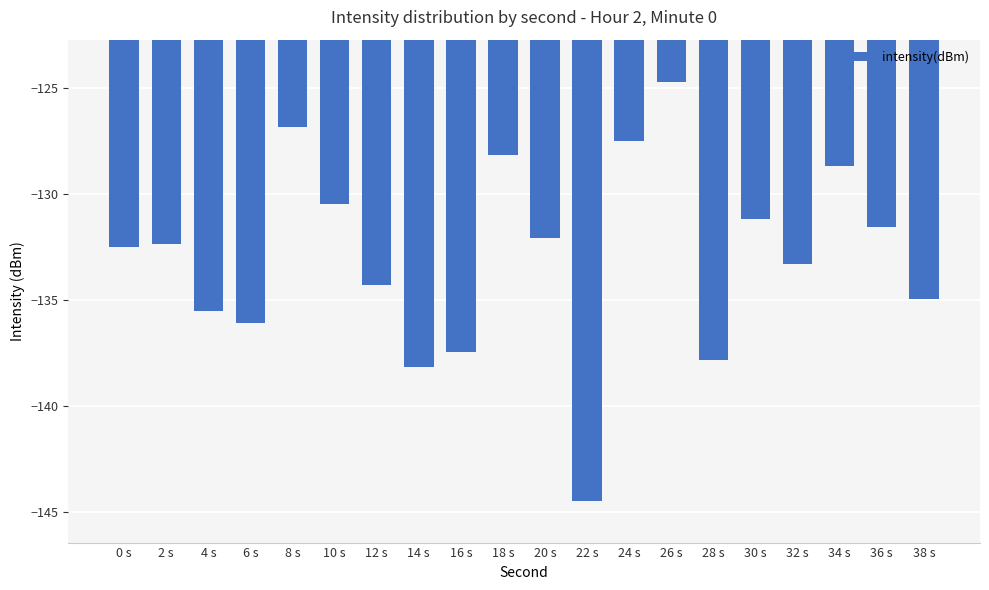

What is the change in value from 8 s to 14 s?

-11.3